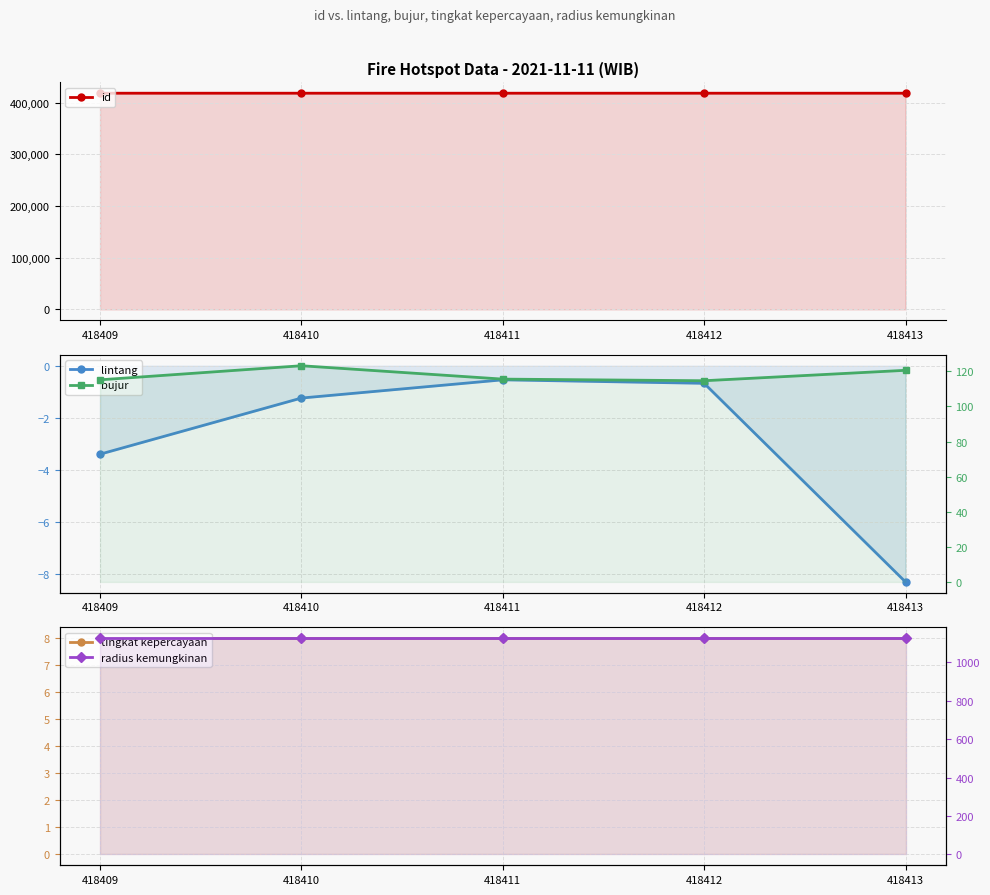

At which category does the chart reach its peak across all series?

418413